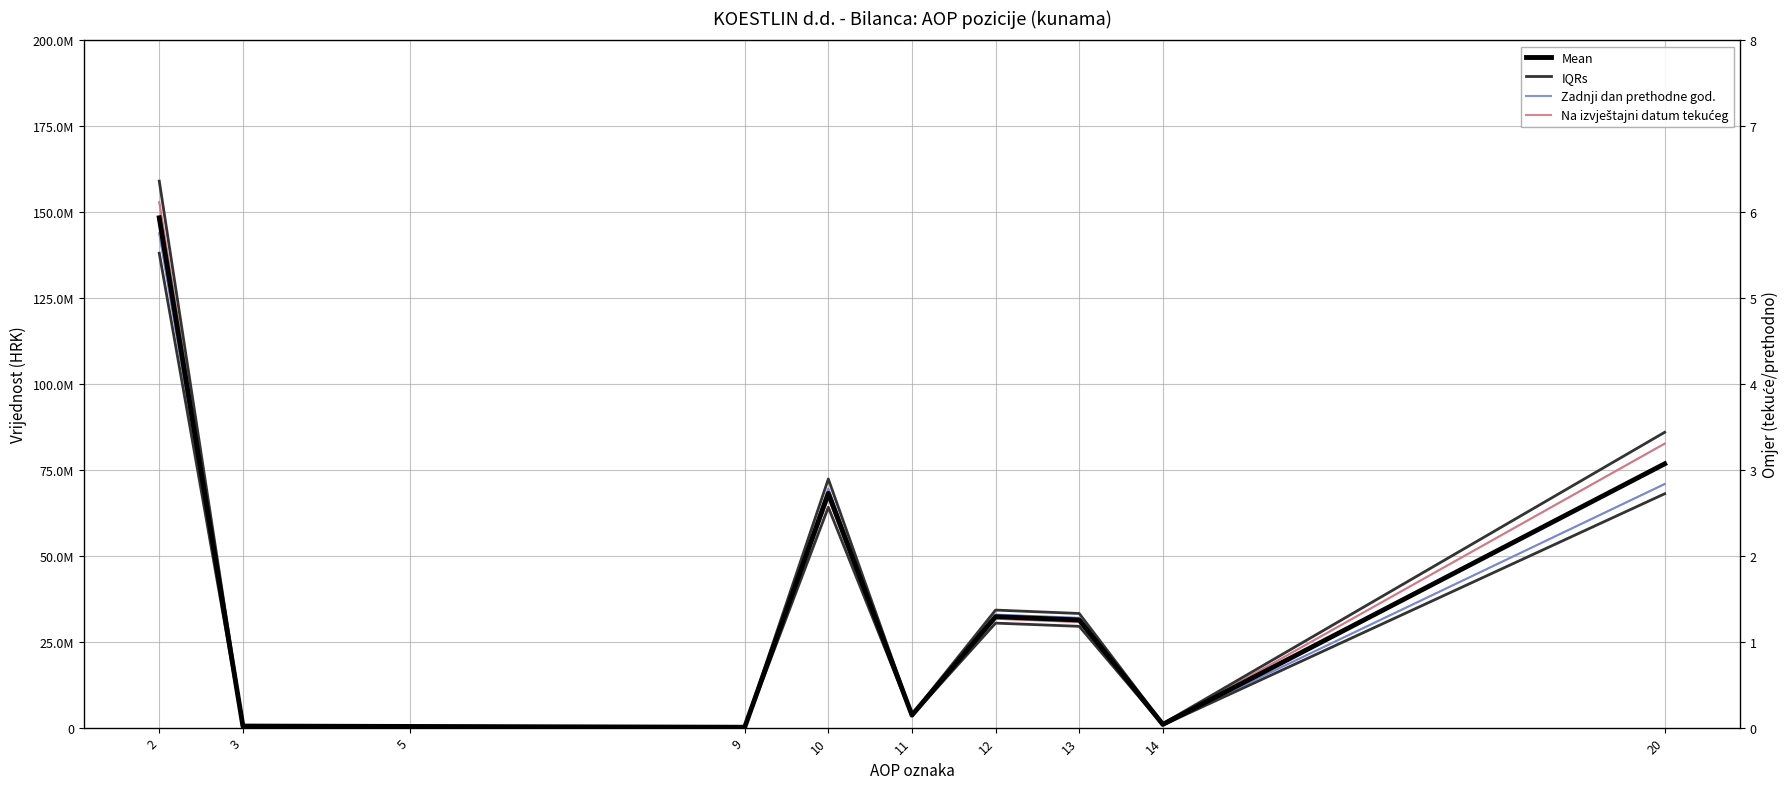

List the series in order of their peak value, lowest first.

Zadnji dan prethodne god., Mean, Na izvještajni datum tekućeg, IQRs